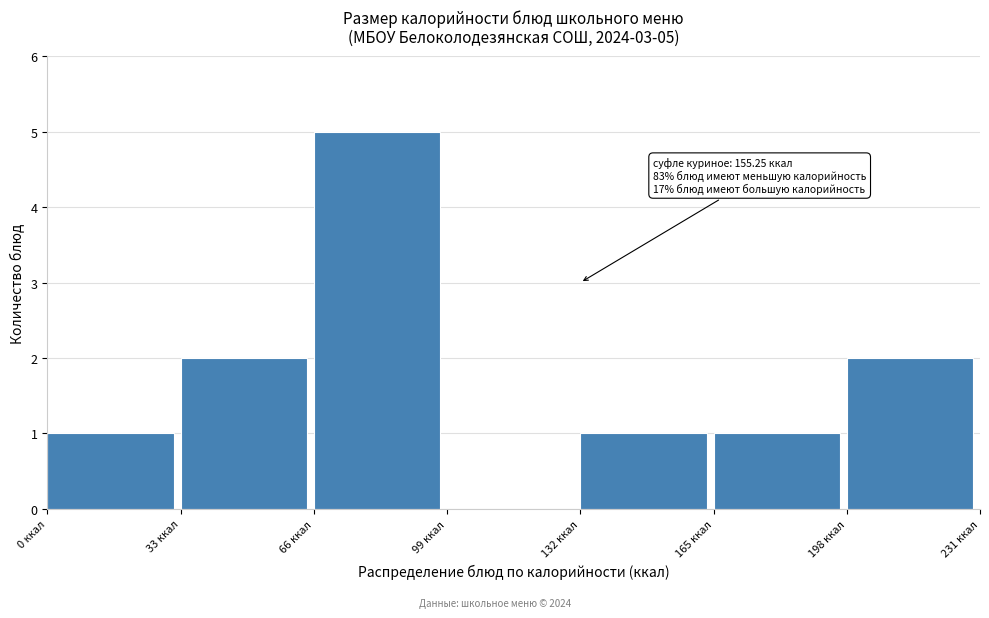

Over which range of the x-axis is the bar tallest?

66 to 99